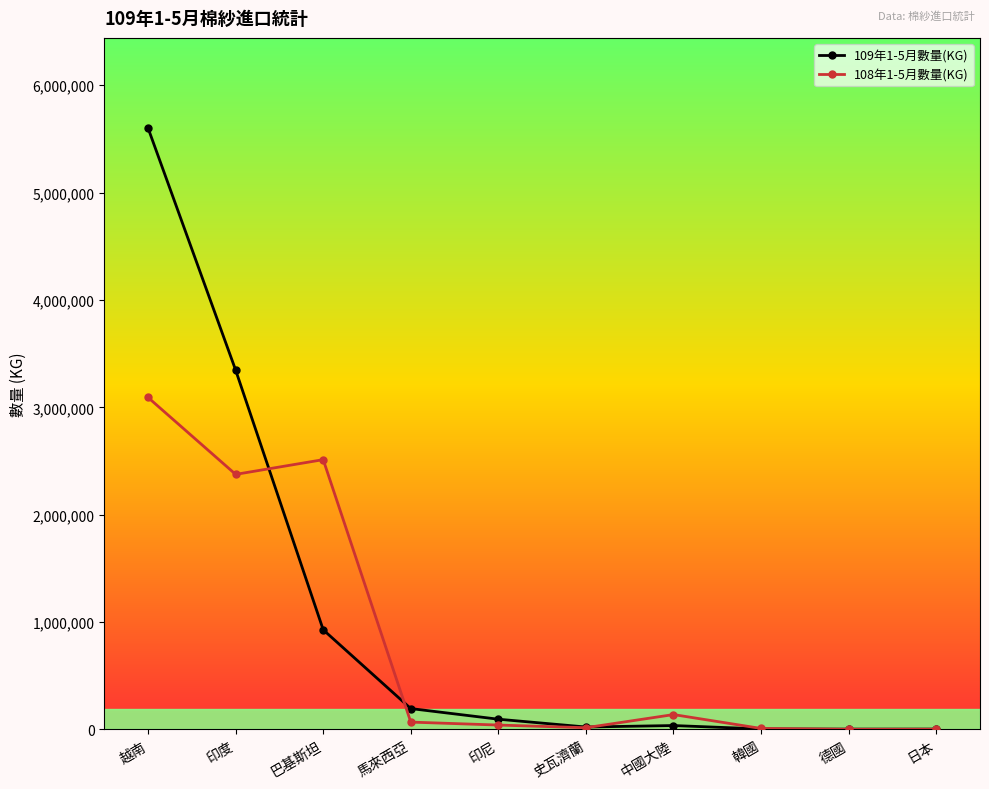

At which label does 109年1-5月數量(KG) reach its peak?

越南